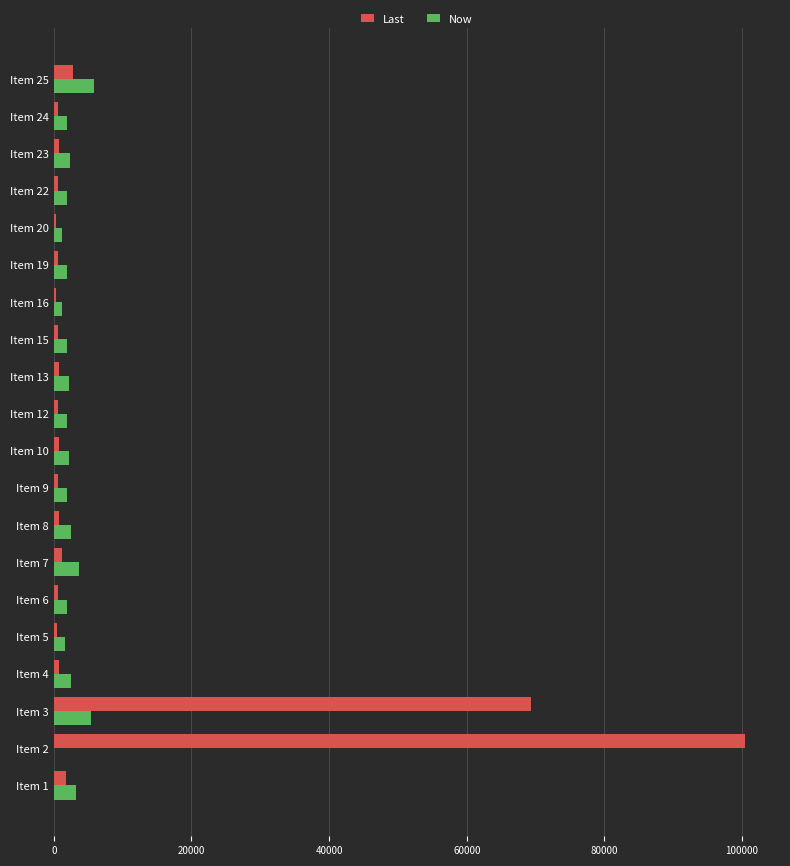

At which label is Last closest to 50421?

Item 3